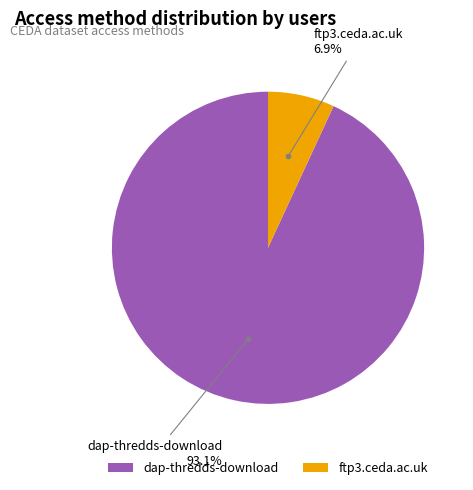

Does dap-thredds-download represent more than half of the total?

Yes